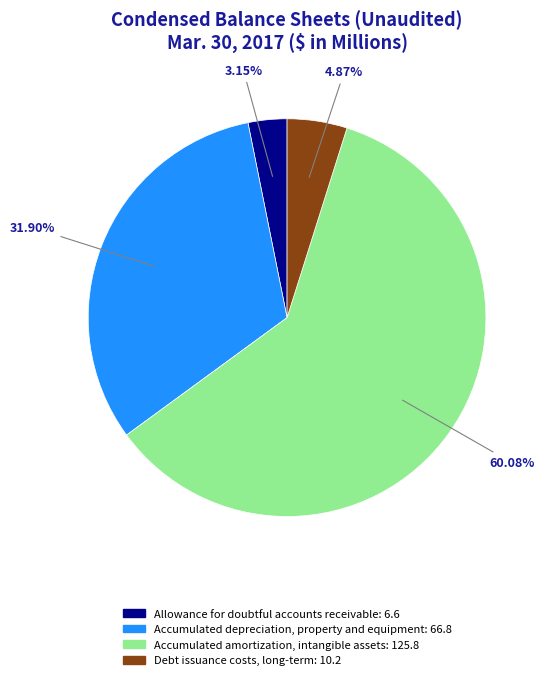

How much of the chart is everything except Accumulated depreciation, property and equipment?

68.1%